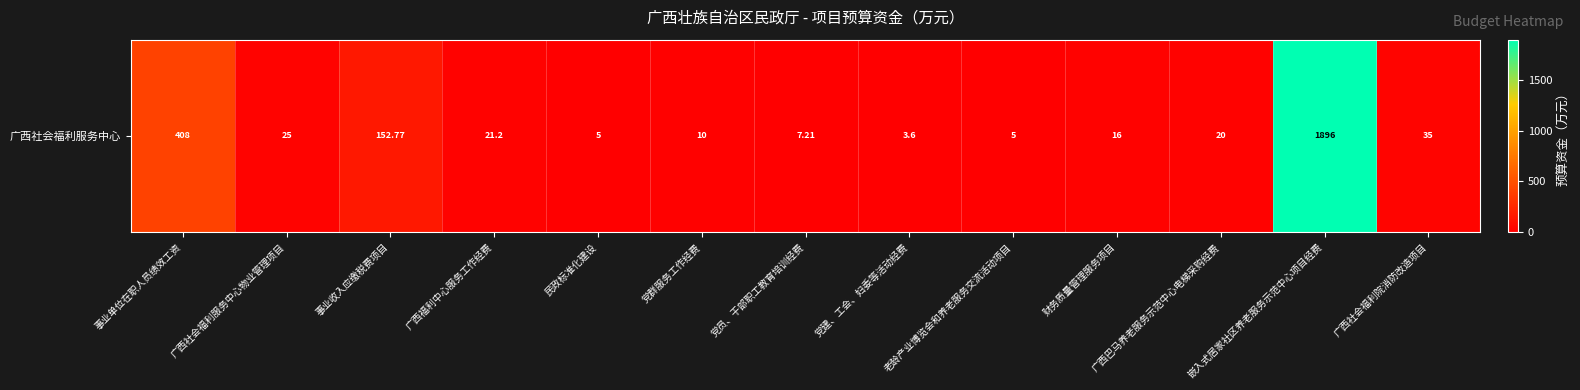

How many series are shown in this chart?

1